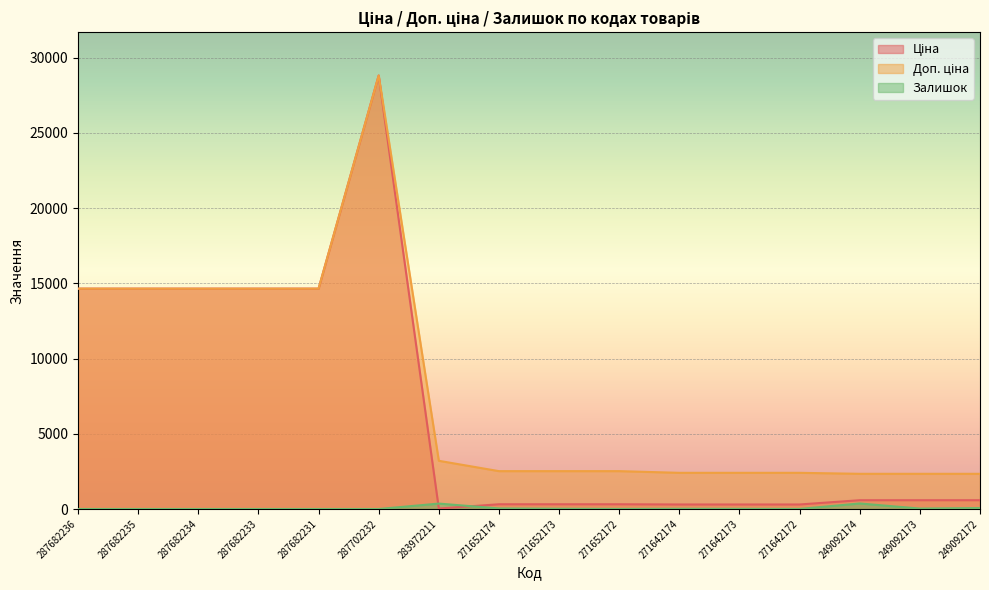

Reading left to right, list all the values displayed in this chart.

Ціна: 287682236=14649.6	287682235=14649.6	287682234=14649.6	287682233=14649.6	287682231=14649.6	287702232=28821.8	283972211=32.0	271652174=314.7	271652173=314.7	271652172=314.7	271642174=300.6	271642173=300.6	271642172=300.6	249092174=584.9	249092173=584.9	249092172=584.9
Доп. ціна: 287682236=14649.6	287682235=14649.6	287682234=14649.6	287682233=14649.6	287682231=14649.6	287702232=28821.8	283972211=3205.0	271652174=2517.5	271652173=2517.5	271652172=2517.5	271642174=2405.2	271642173=2405.2	271642172=2405.2	249092174=2339.7	249092173=2339.7	249092172=2339.7
Залишок: 287682236=0.0	287682235=0.0	287682234=0.0	287682233=0.0	287682231=0.0	287702232=0.0	283972211=360.0	271652174=38.0	271652173=16.0	271652172=5.0	271642174=14.0	271642173=11.0	271642172=5.0	249092174=368.0	249092173=29.0	249092172=63.0